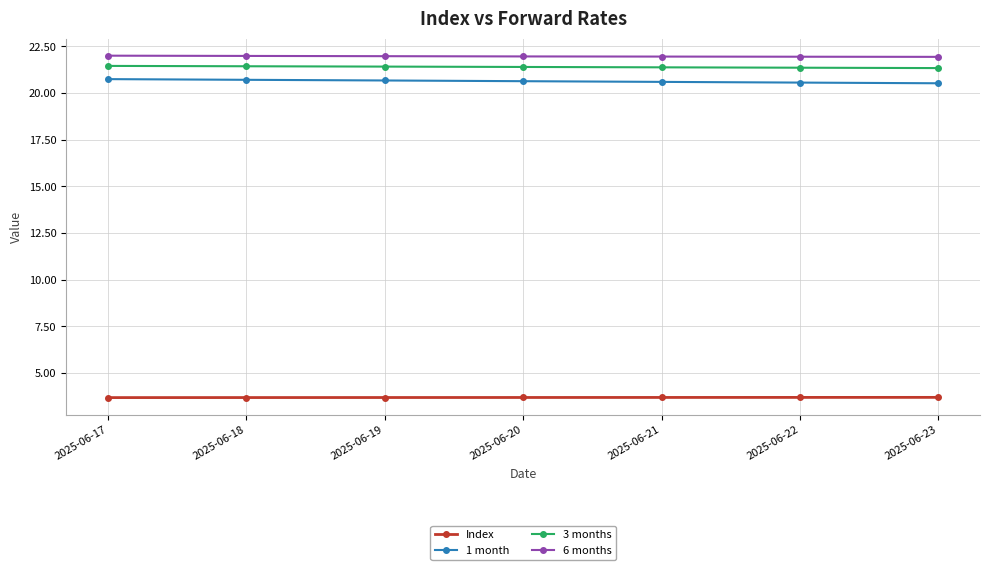

True or false: 3 months and 1 month intersect in this chart.

False